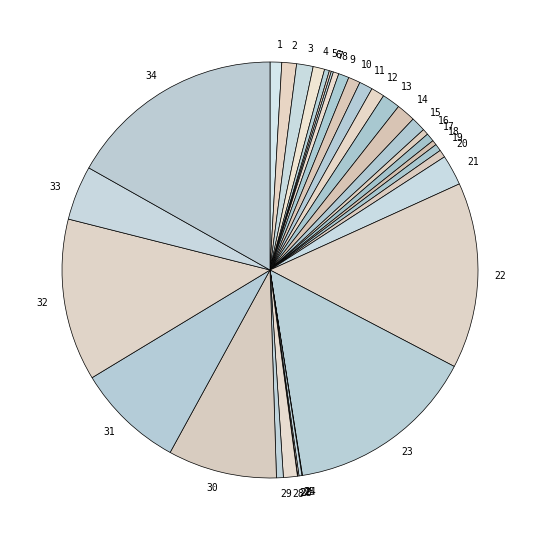

Which slice is the largest?

34